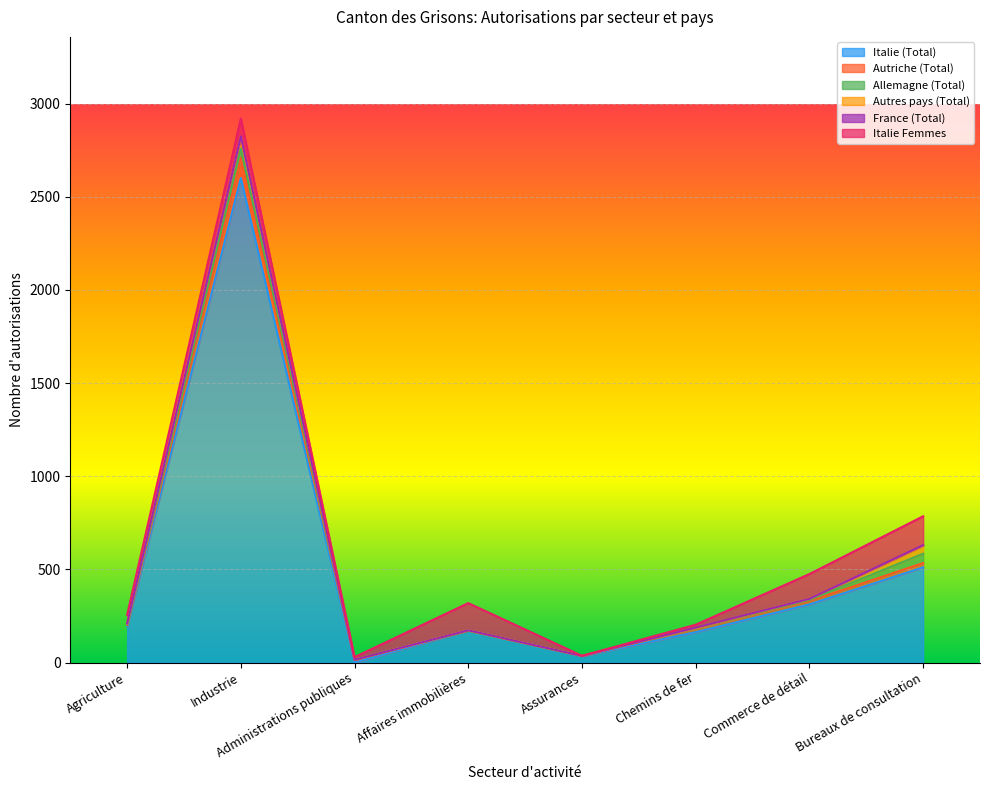

List the labels in order of Italie Femmes value, smallest first.

Assurances, Administrations publiques, Chemins de fer, Agriculture, Industrie, Commerce de détail, Affaires immobilières, Bureaux de consultation